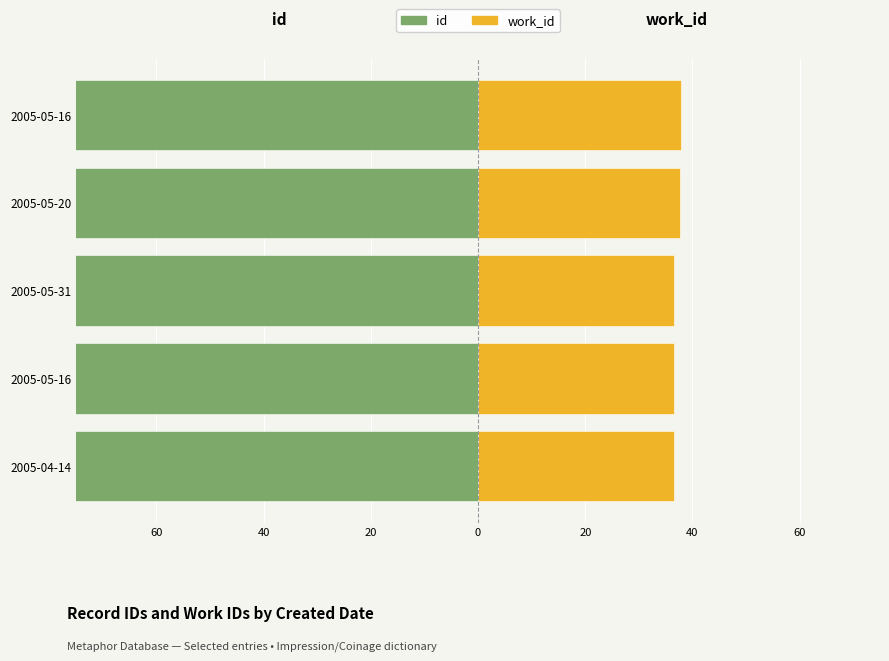

How many groups of bars are there?

5